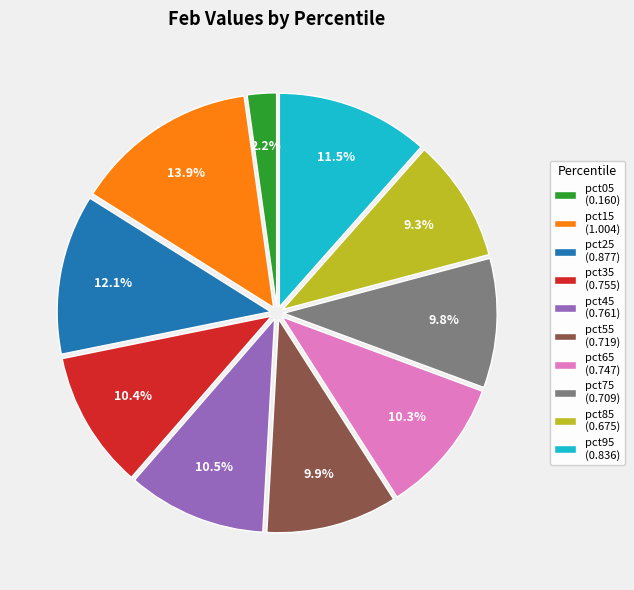

Which category has the biggest portion of the pie?

pct15